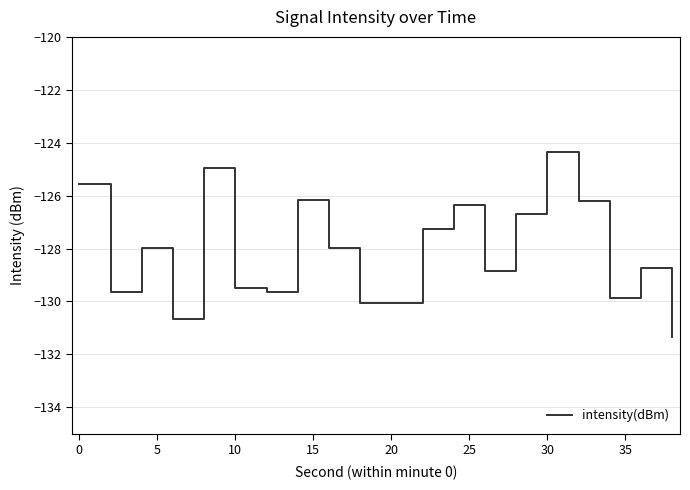

What is the difference between the maximum and minimum values?

7.0